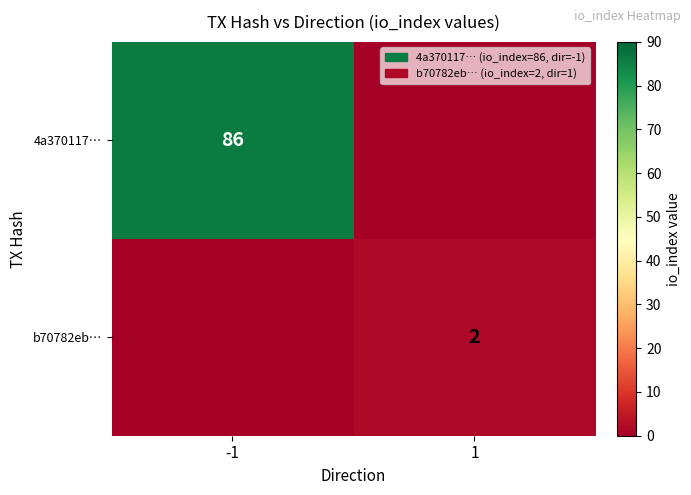

At how many categories does at least one series exceed 84?

1